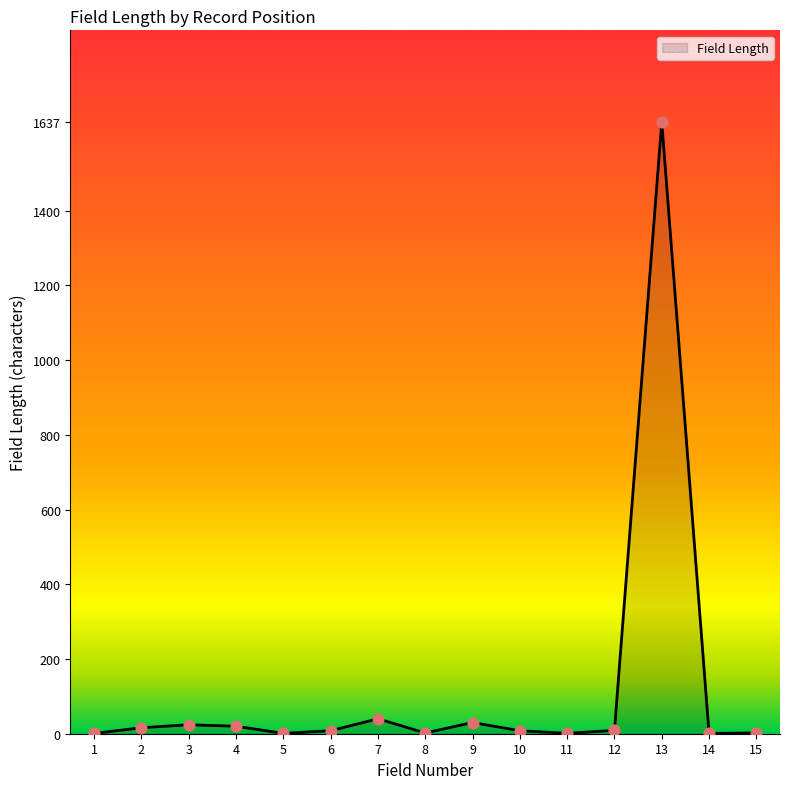

Between 14 and 3, which is larger?

3